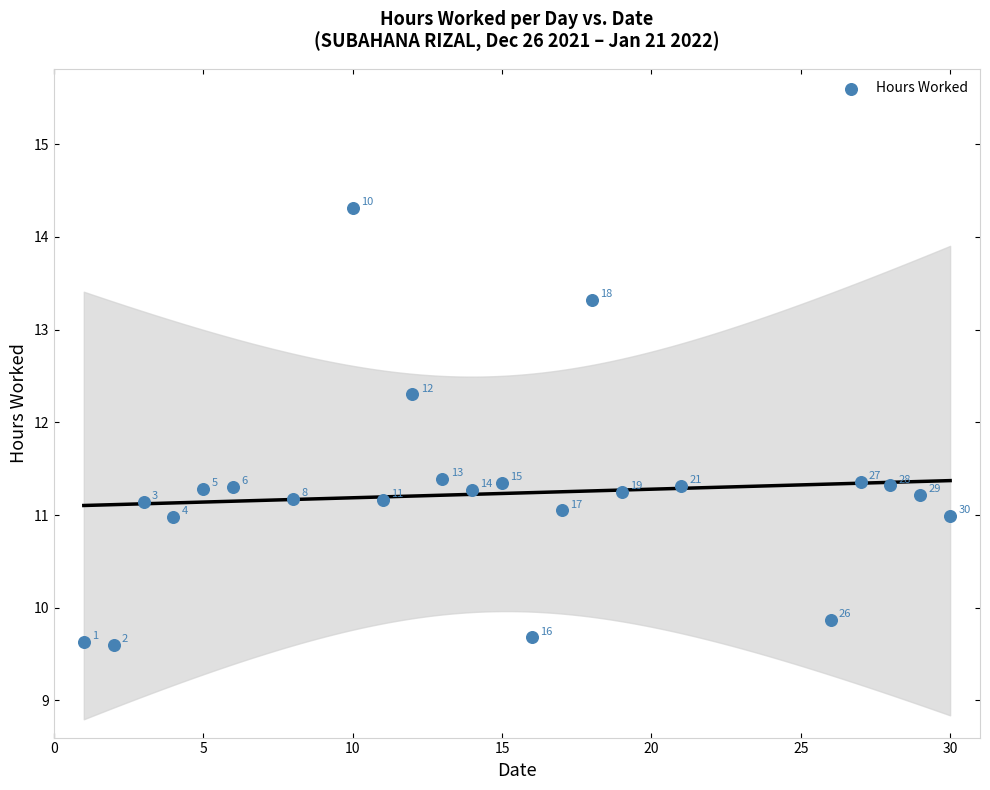

What Y value in the scatter plot is closest to 11?

11.0